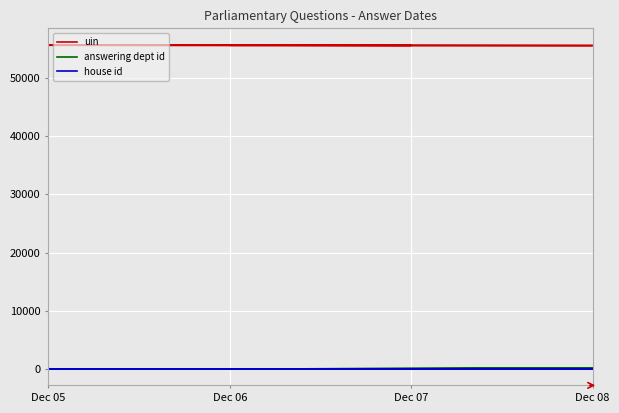

Which series has the largest total across all categories?

uin